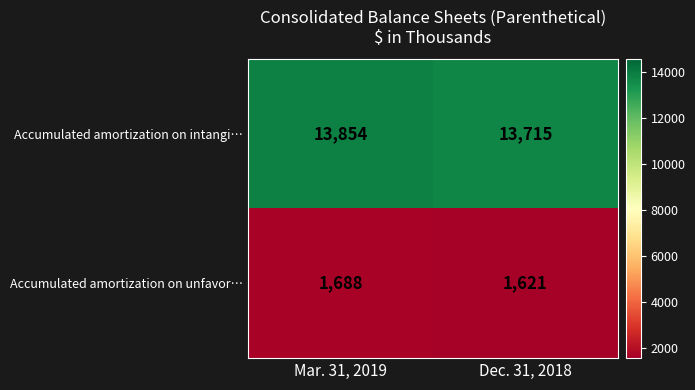

Reading right to left, list all the values displayed in this chart.

Accumulated amortization on intangi…: Dec. 31, 2018=13715	Mar. 31, 2019=13854
Accumulated amortization on unfavor…: Dec. 31, 2018=1621	Mar. 31, 2019=1688